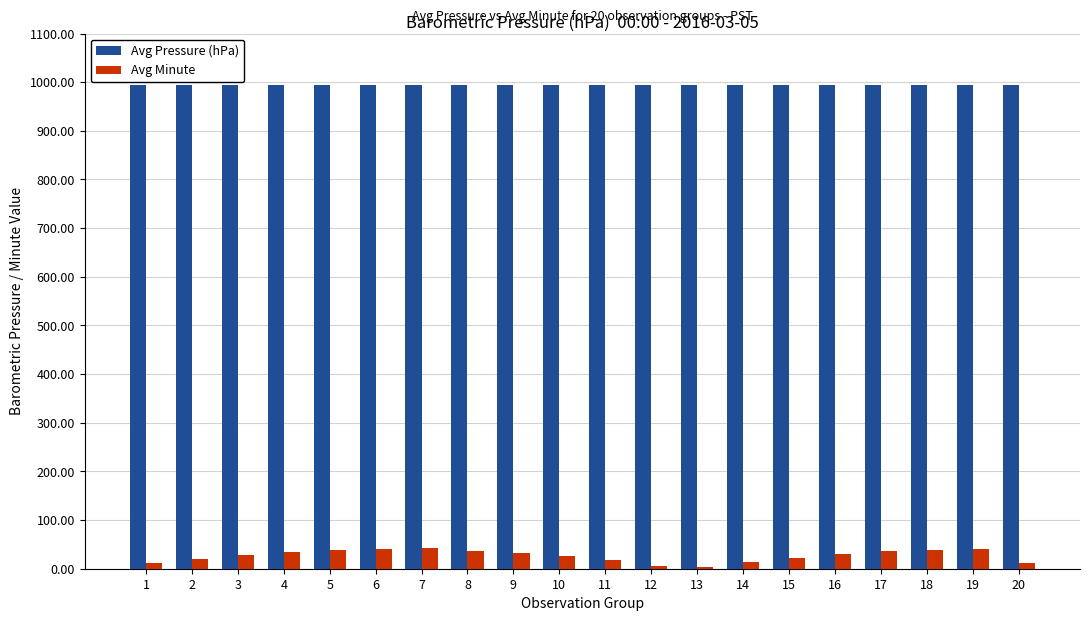

What is the maximum value shown in the chart?

994.0